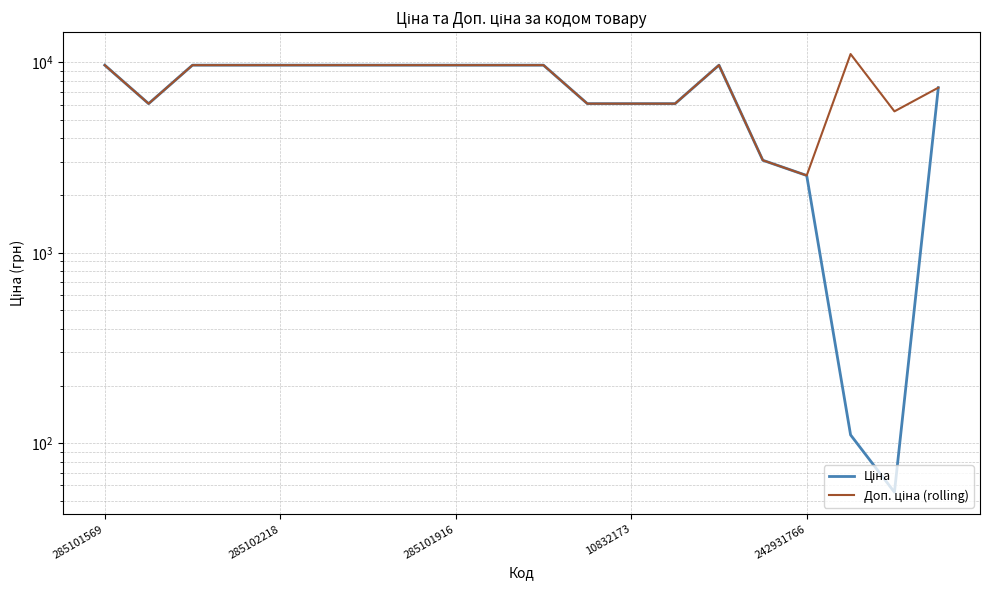

Is this an area chart (filled region under the line)?

No